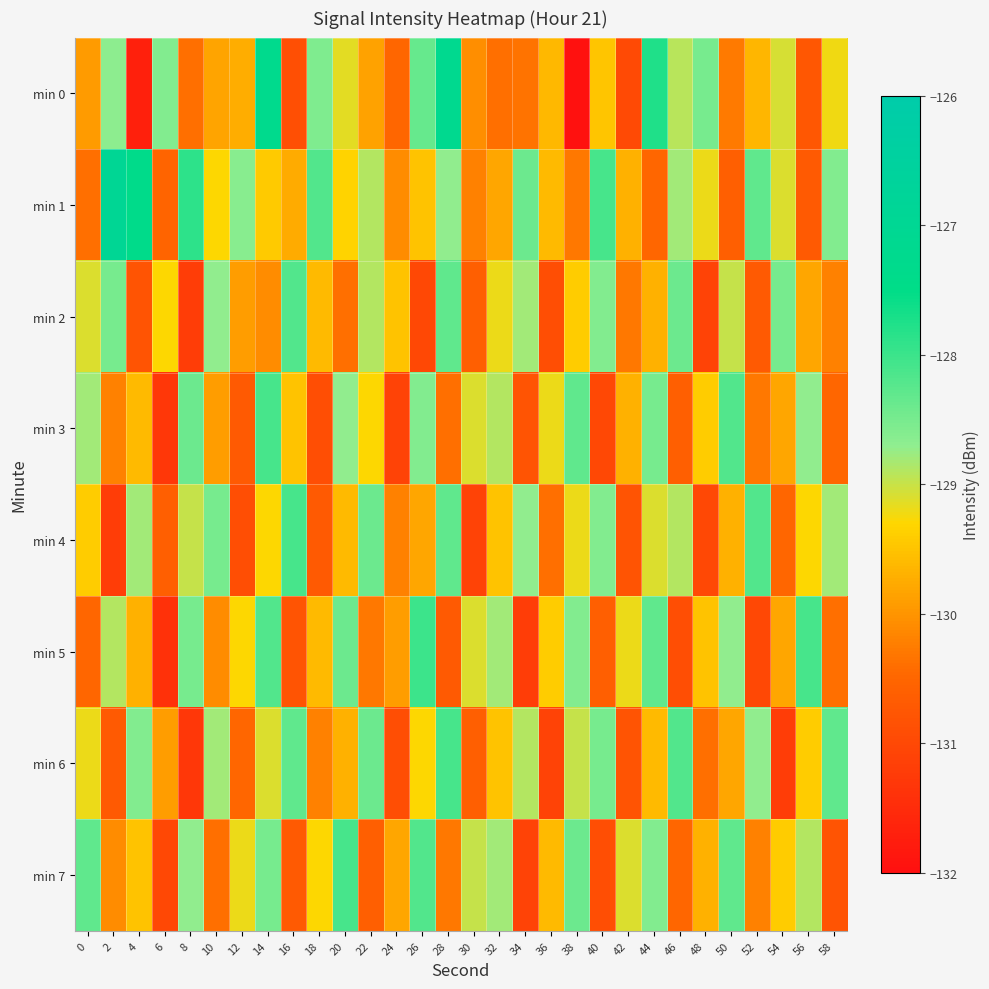

Between 18 and 8, which is larger?

18